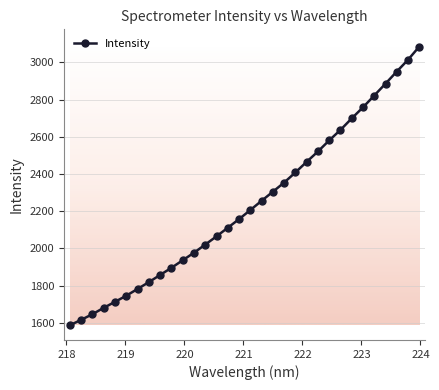

How many data points are less than 2206?

16